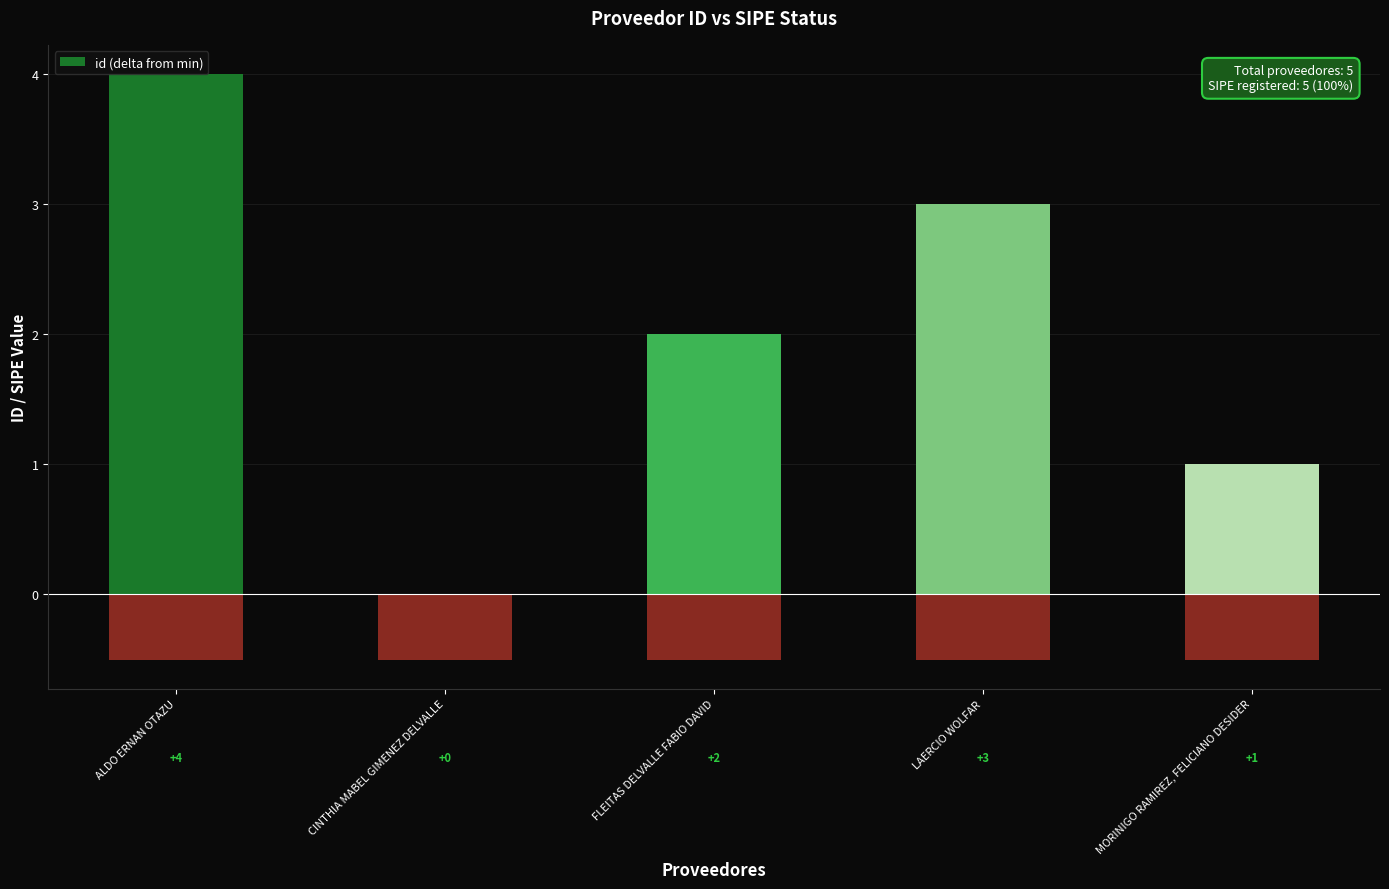

What is the sum of the values at FLEITAS DELVALLE FABIO DAVID and ALDO ERNAN OTAZU?

6